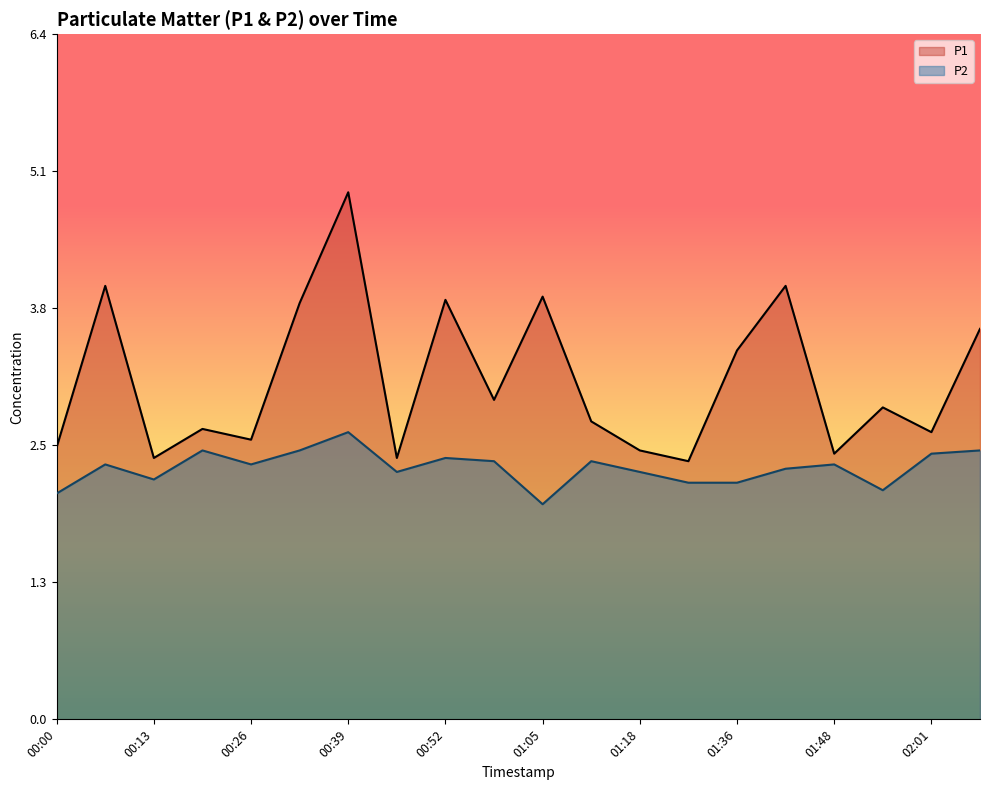

What is the sum of the P2 values at 01:42 and 00:59?

4.7